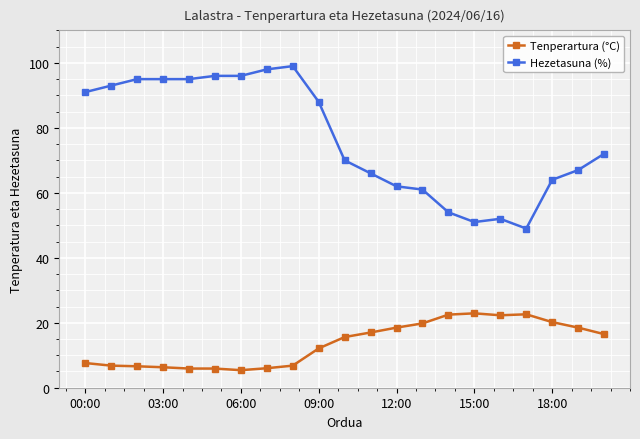

List the series in order of their peak value, highest first.

Hezetasuna (%), Tenperartura (°C)